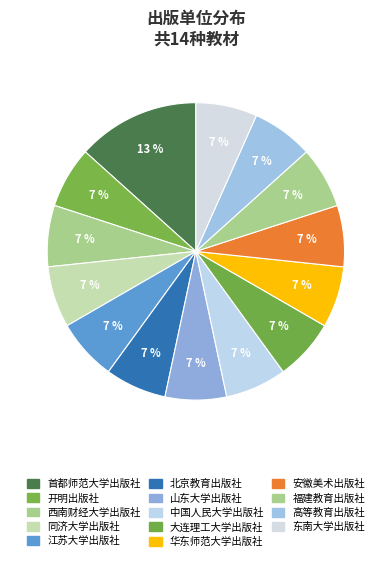

How much of the chart is everything except 福建教育出版社?

93.3%